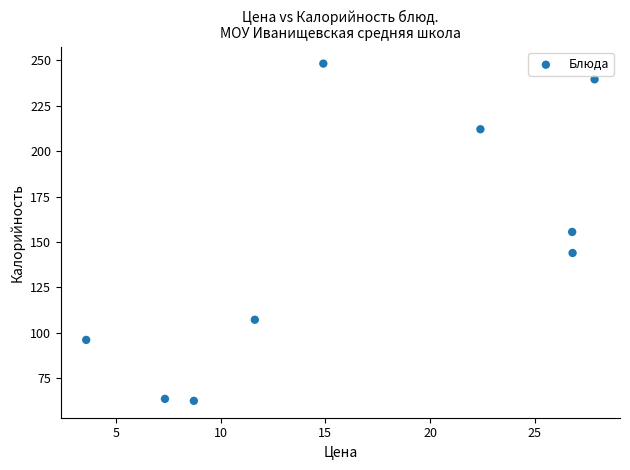

What is the range of Y values (max minus min)?

185.9